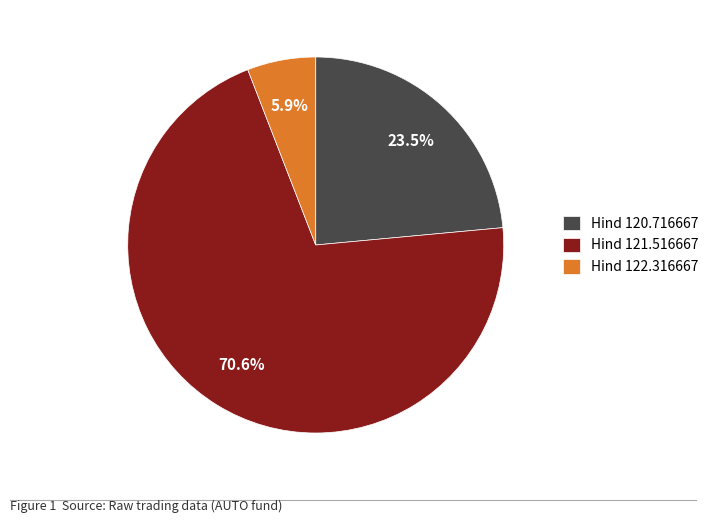

What is the ratio of the value at Hind 121.516667 to the value at Hind 122.316667?

12.0